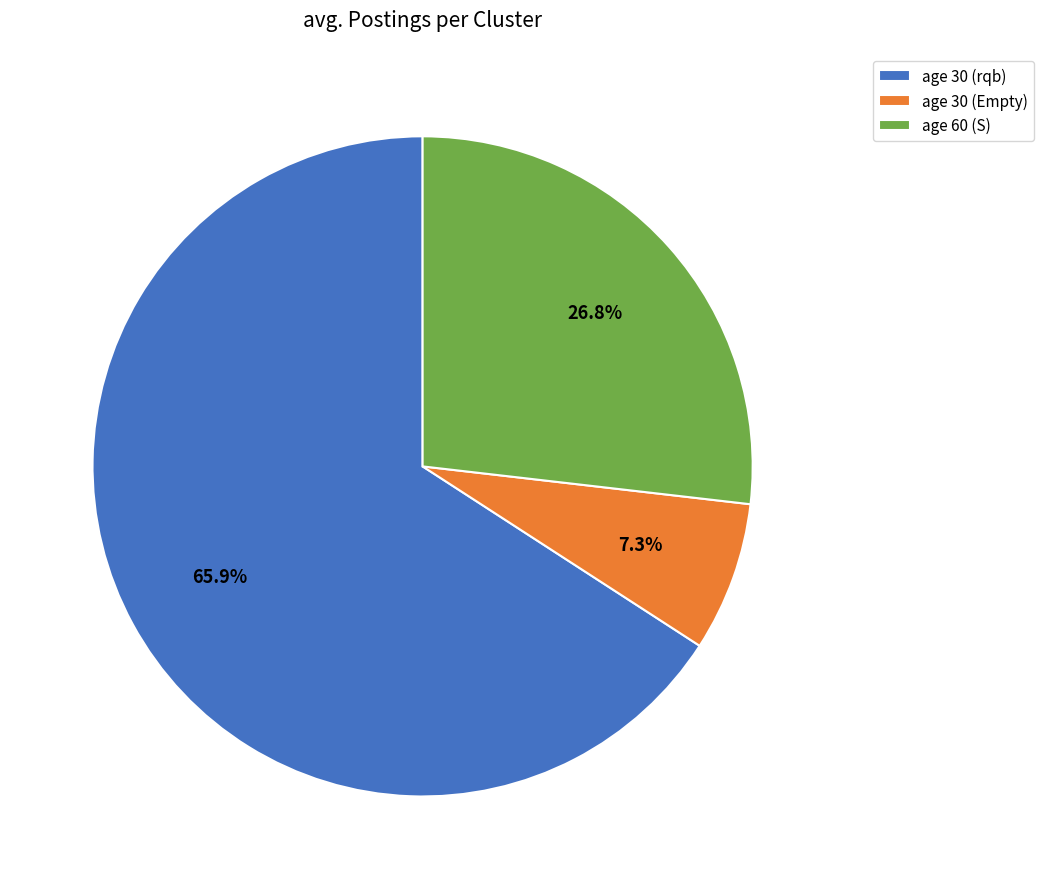

What percentage is NOT represented by age 60 (S)?

73.2%